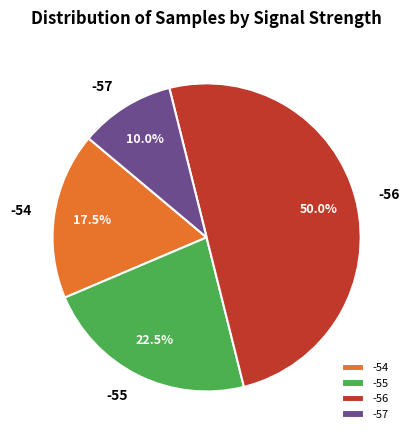

Is it true that -56 is 1% of the pie?

False